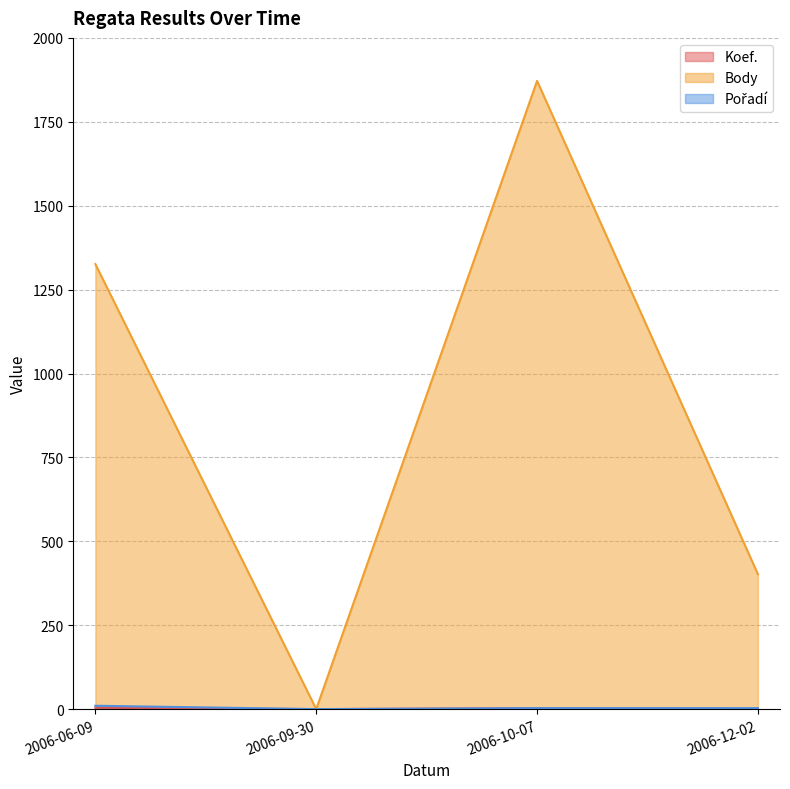

True or false: Body has a value of 0 at 2006-09-30.

True